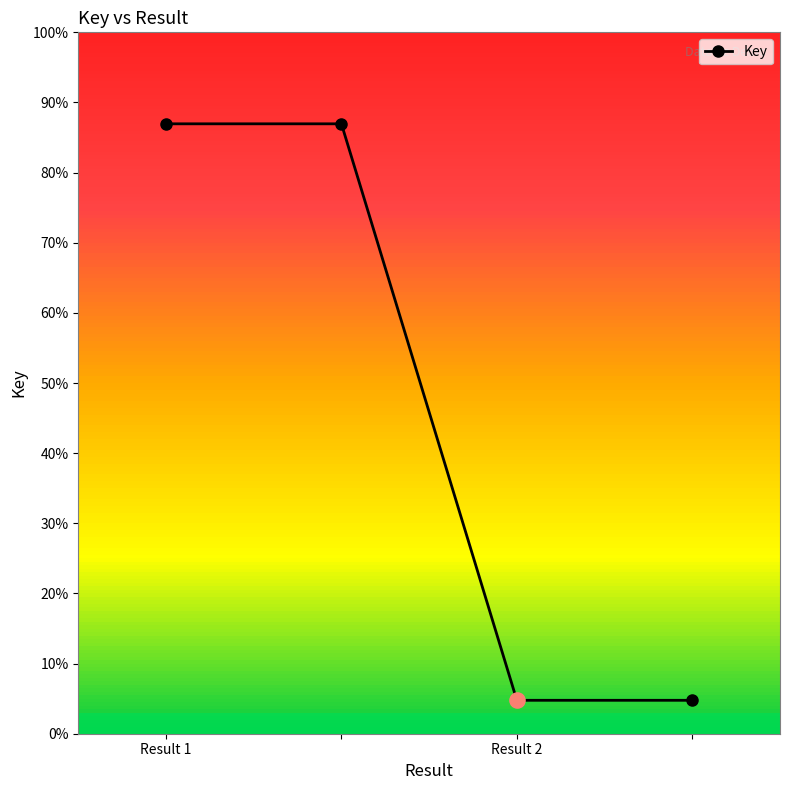

Which has a higher value, 2 or 3?

2